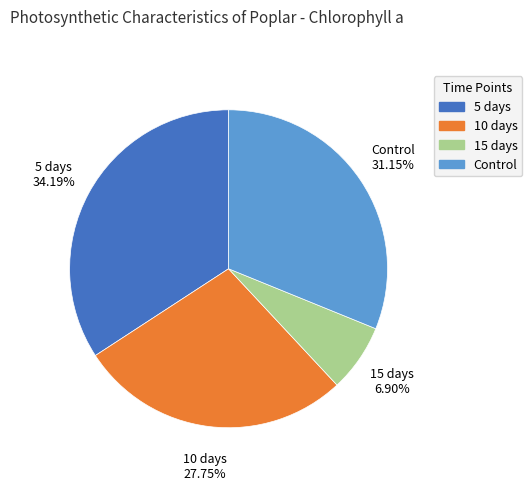

Does any single category account for the majority?

No